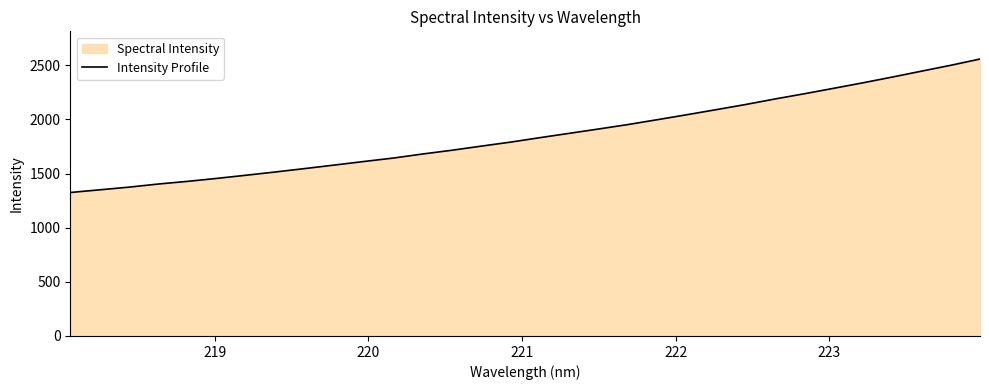

What is the smallest value displayed?

1325.5